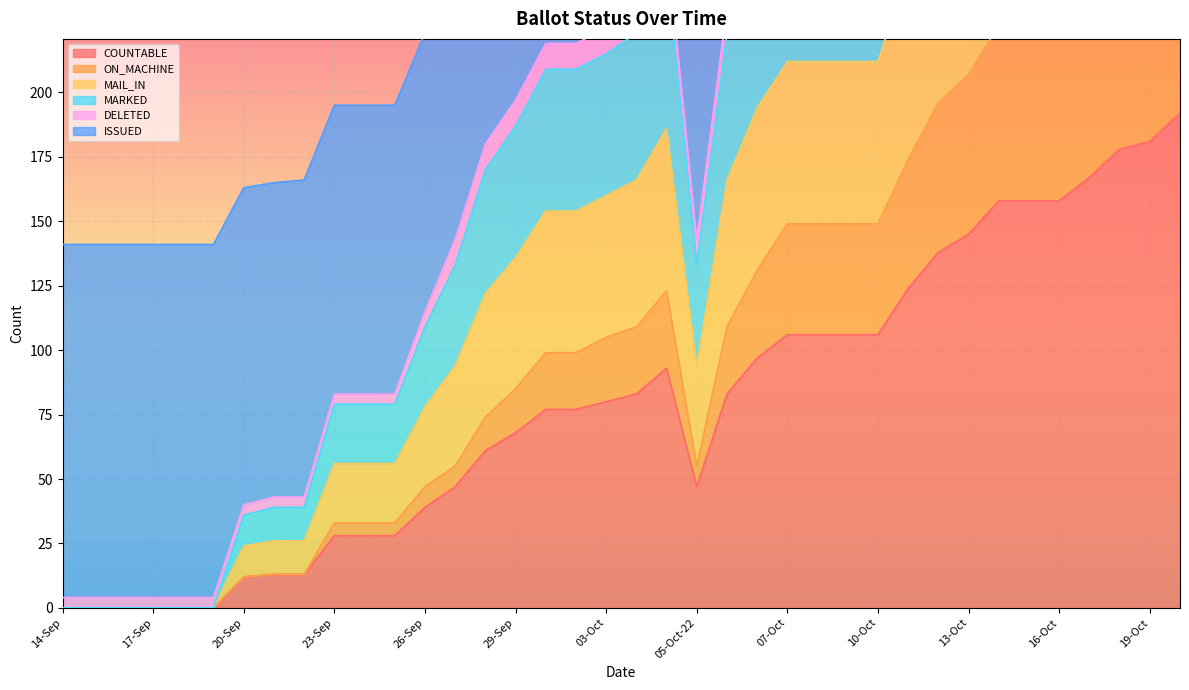

True or false: MARKED and COUNTABLE cross at least once.

False